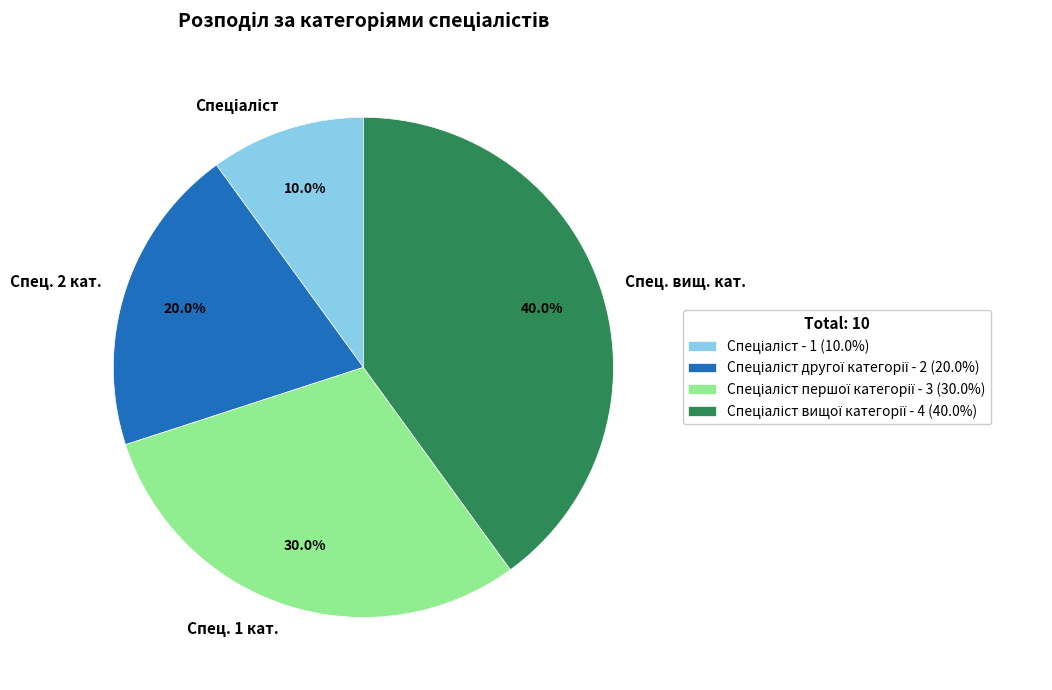

Is there a majority slice in this chart?

No